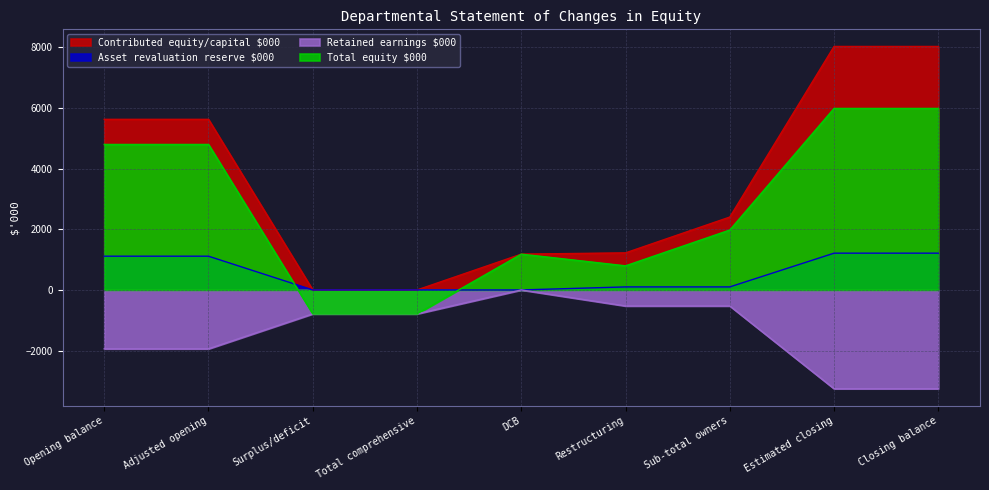

How many values in Retained earnings $000 are below zero?

8